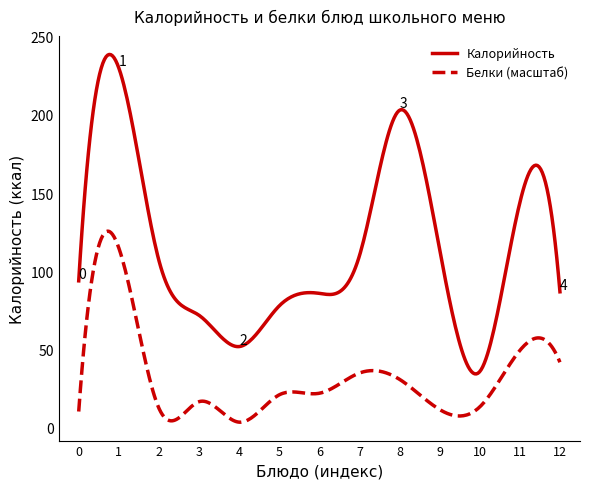

True or false: Белки (масштаб) and Калорийность intersect in this chart.

False